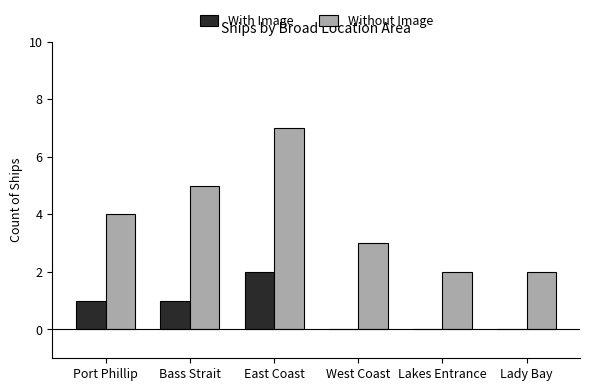

Is the value of Without Image at West Coast greater than the value of With Image at West Coast?

Yes